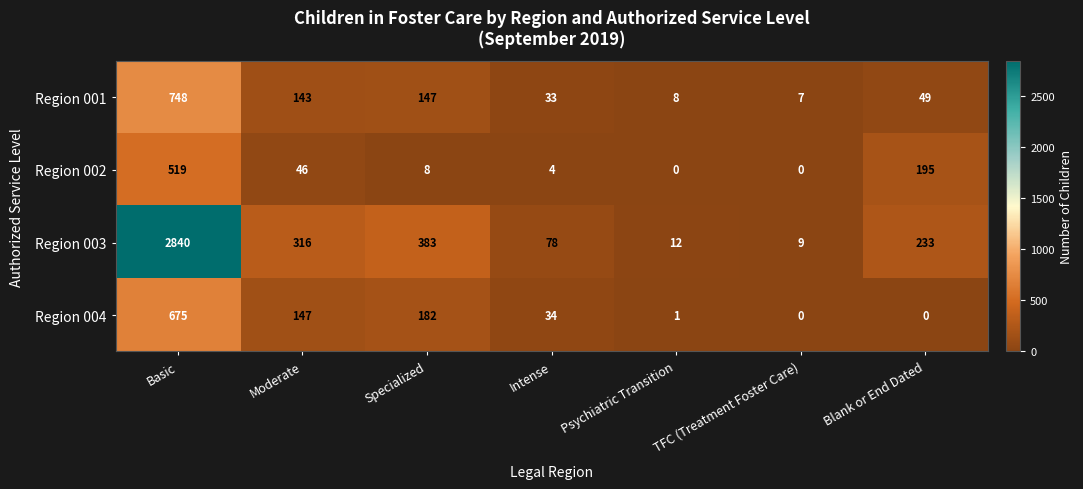

What is the sum of the Region 002 values at TFC (Treatment Foster Care) and Moderate?

46